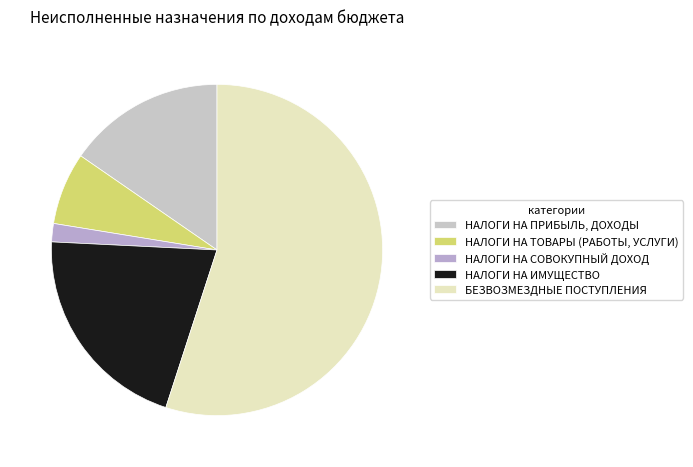

Between НАЛОГИ НА СОВОКУПНЫЙ ДОХОД and НАЛОГИ НА ТОВАРЫ (РАБОТЫ, УСЛУГИ), which is larger?

НАЛОГИ НА ТОВАРЫ (РАБОТЫ, УСЛУГИ)